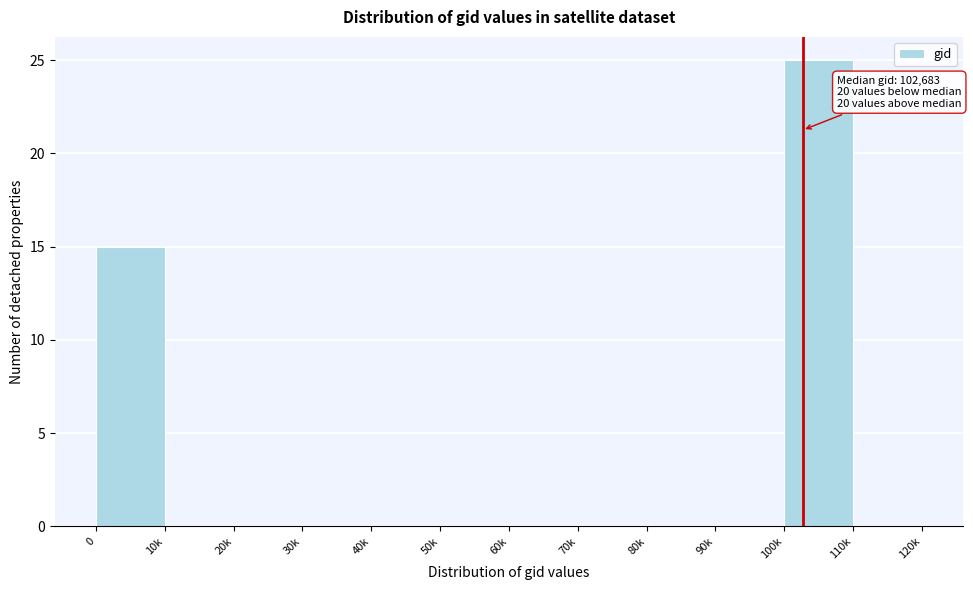

Reading left to right, extract all data points from this chart.

0=15	10k=0	20k=0	30k=0	40k=0	50k=0	60k=0	70k=0	80k=0	90k=0	100k=25	110k=0